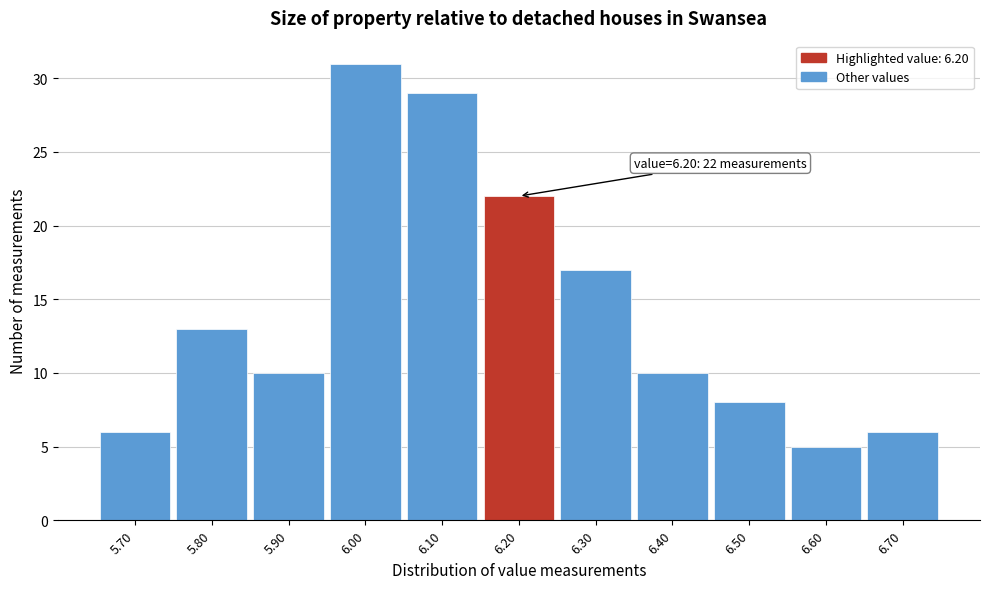

Over which range of the x-axis is the bar tallest?

5.95 to 6.05